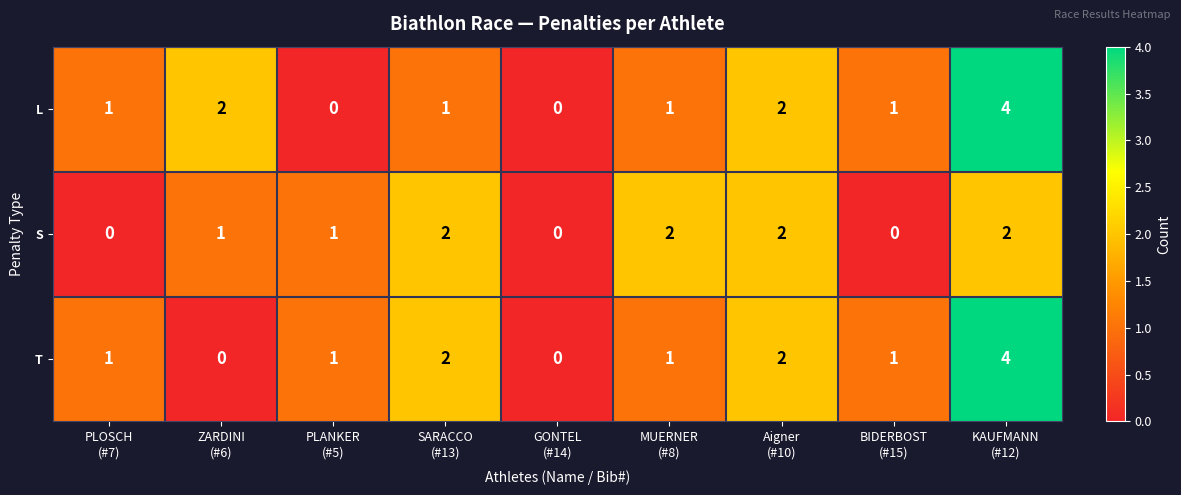

What is the difference between the maximum and second lowest values in the T series?

4